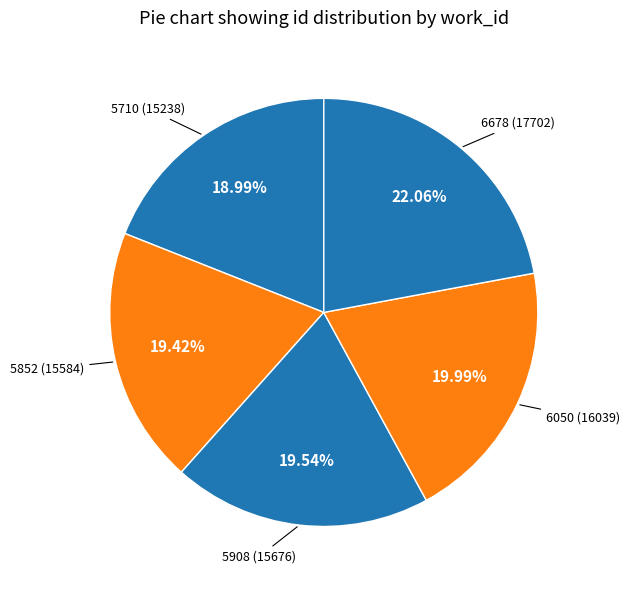

Is the sum of 6678 and 5710 greater than half?

No